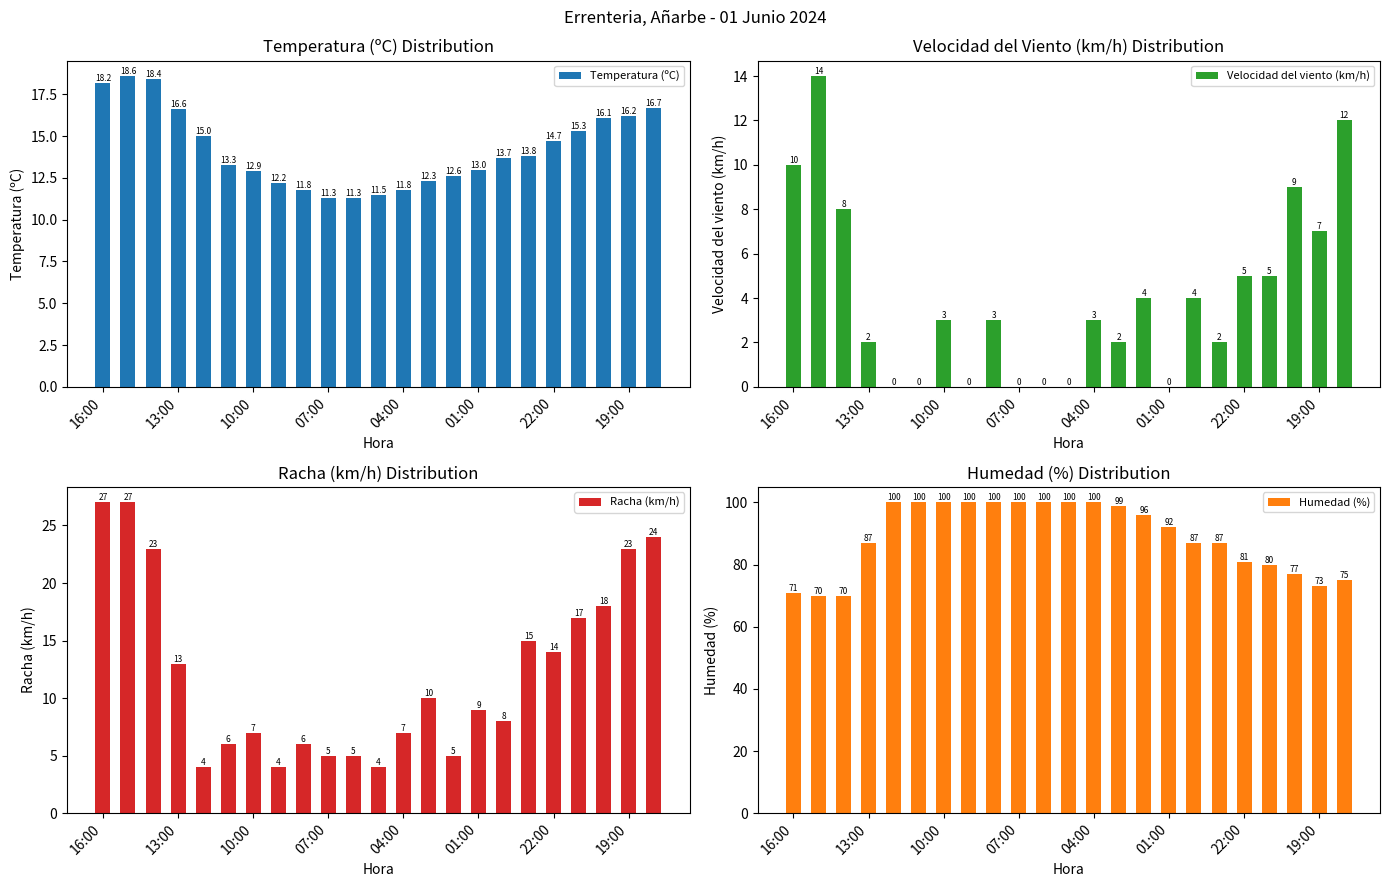

Which series has the largest total across all categories?

Humedad (%)